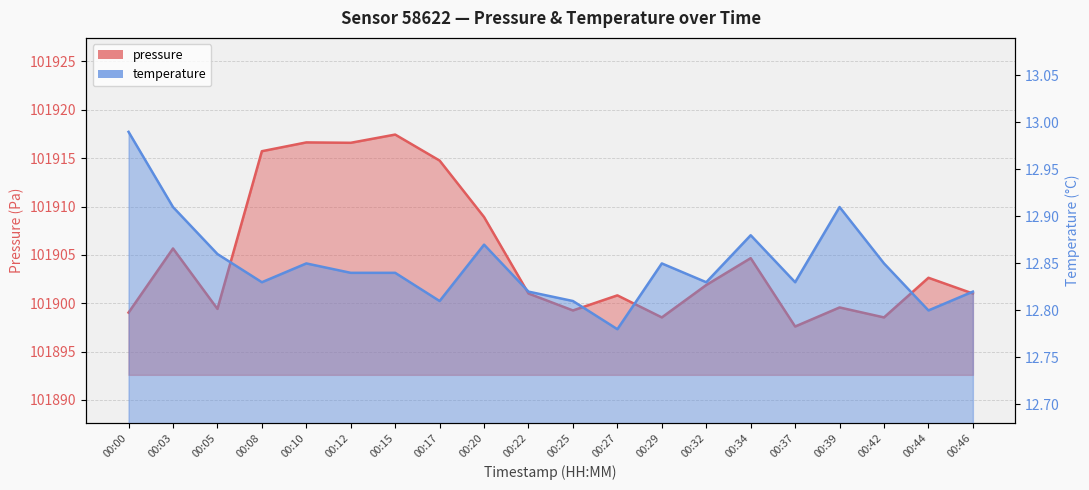

The temperature series shows 13.0 at 00:00. True or false?

True